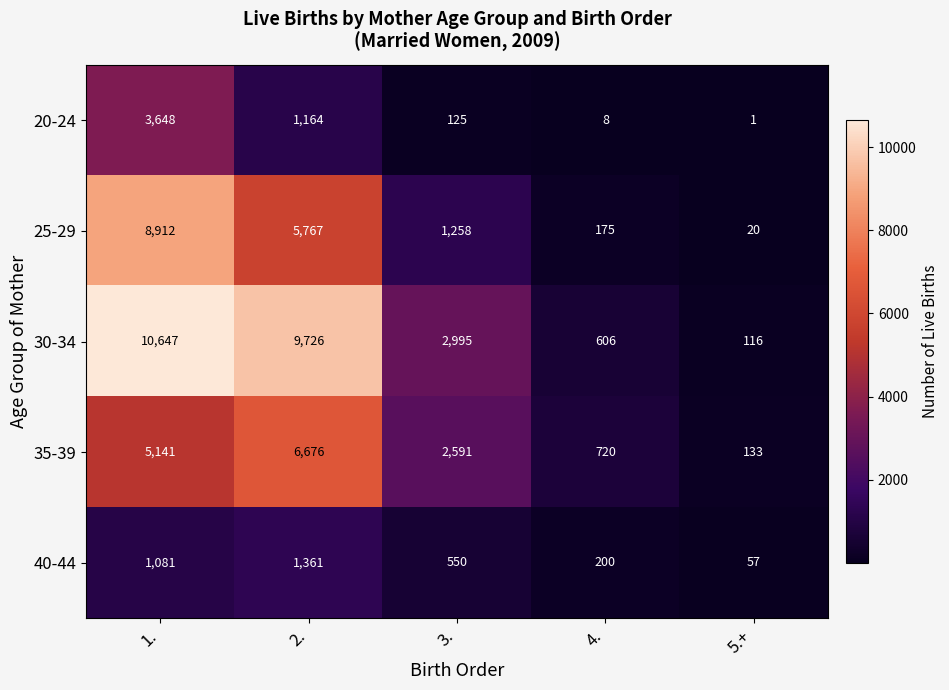

Which series changed the most between 1. and 5.+?

30-34